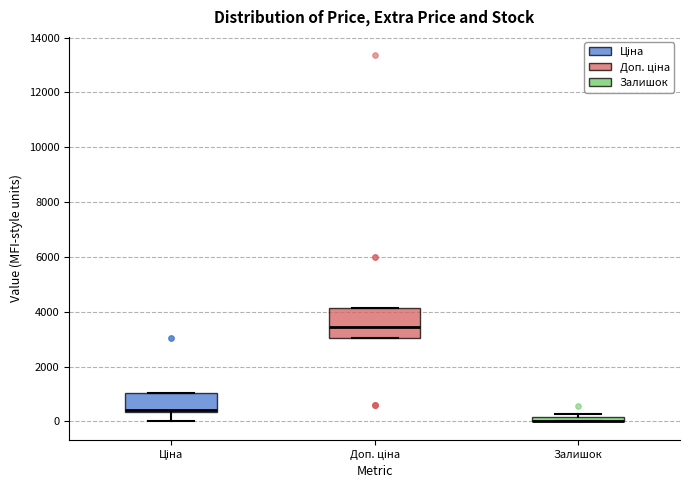

Where is the upper edge of the box for Залишок on the y-axis? The values are not printed on the chart, so give them approximately, as read against the axis.

200